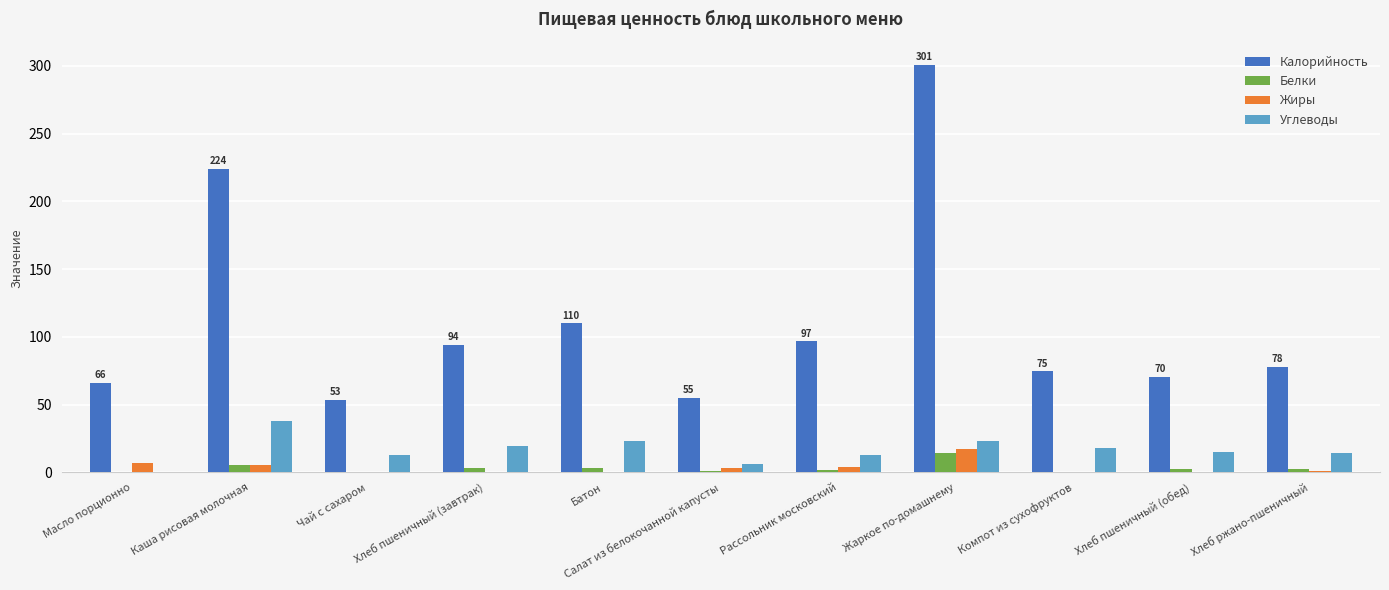

Is it true that Углеводы equals 37.7 at Каша рисовая молочная?

True